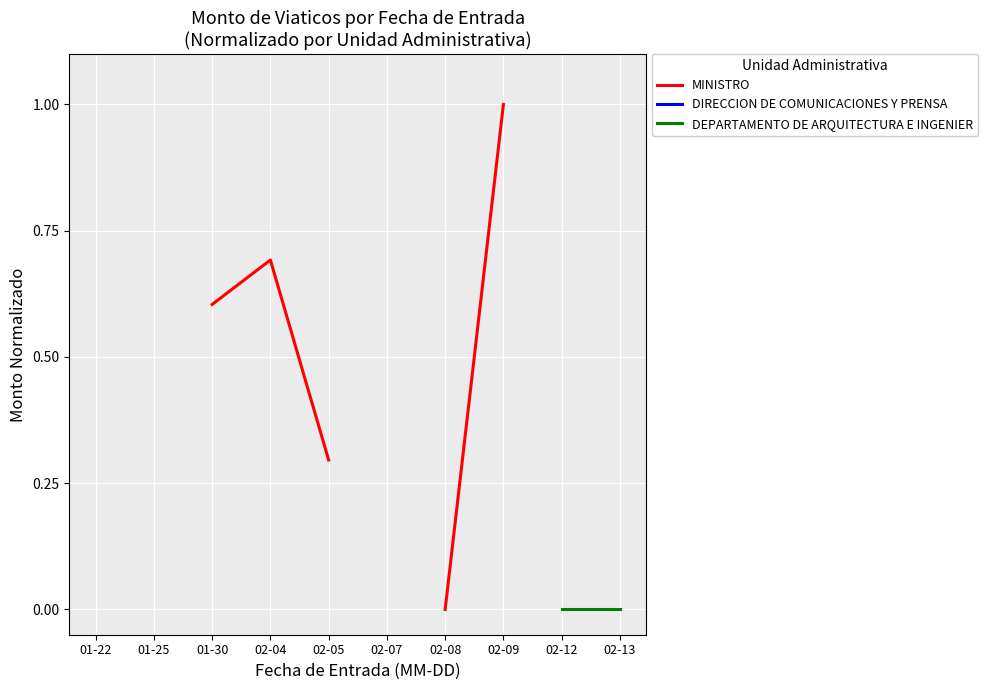

What is the label of the 9th point from the left?

02-12